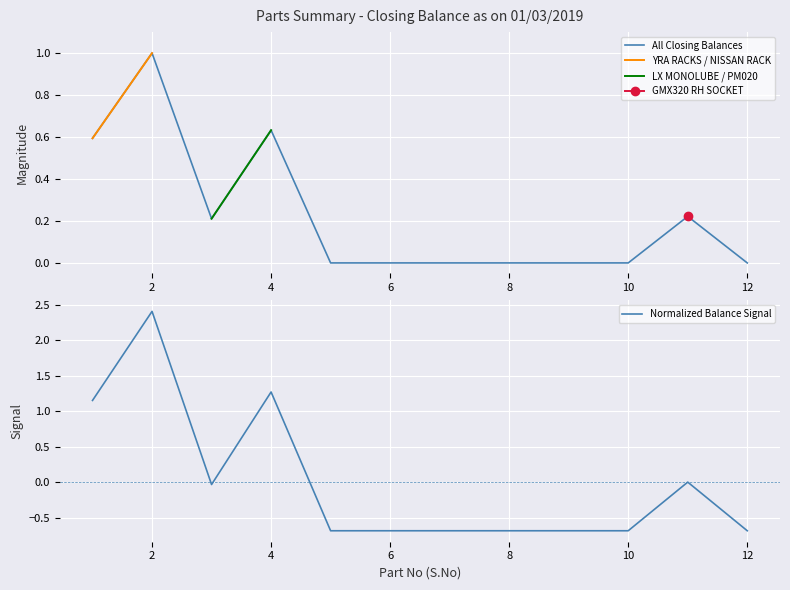

How many positive values are there?

5